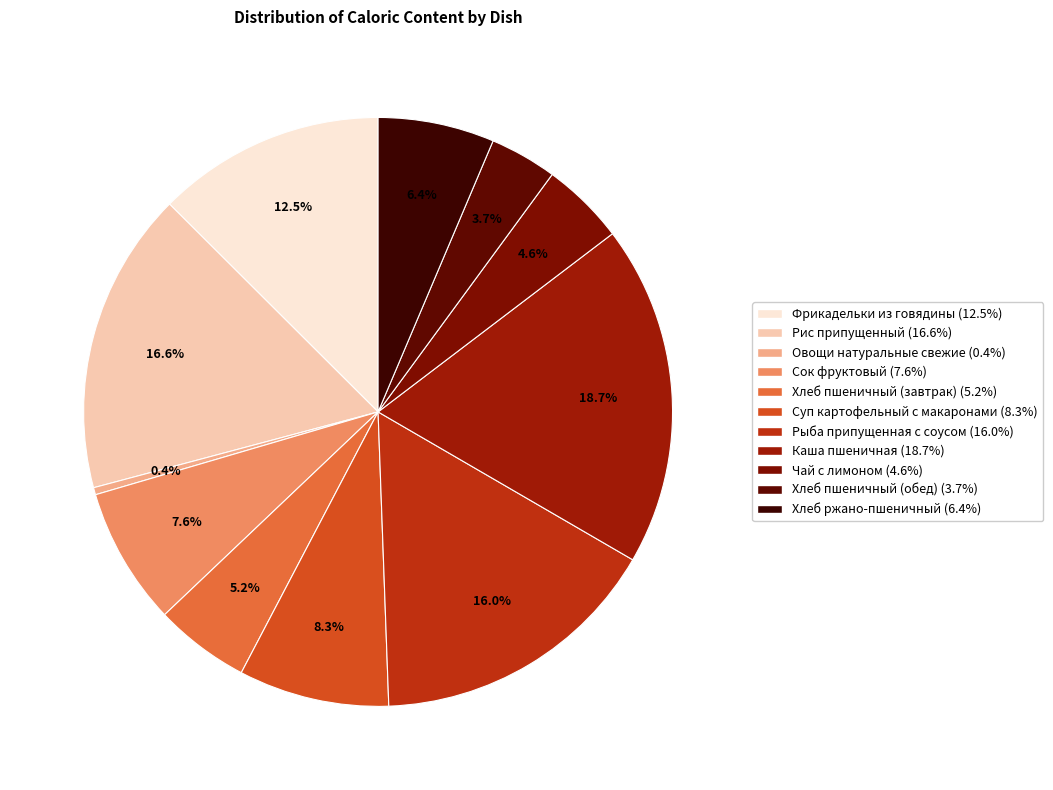

How many segments does this pie chart have?

11